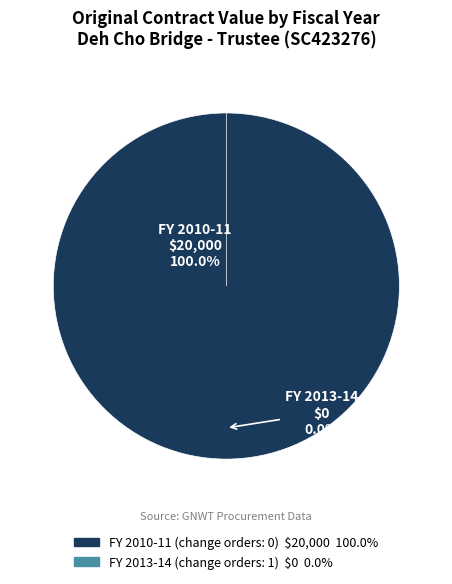

What is the smallest slice in the pie chart?

2013-14 (change_order_count=1)